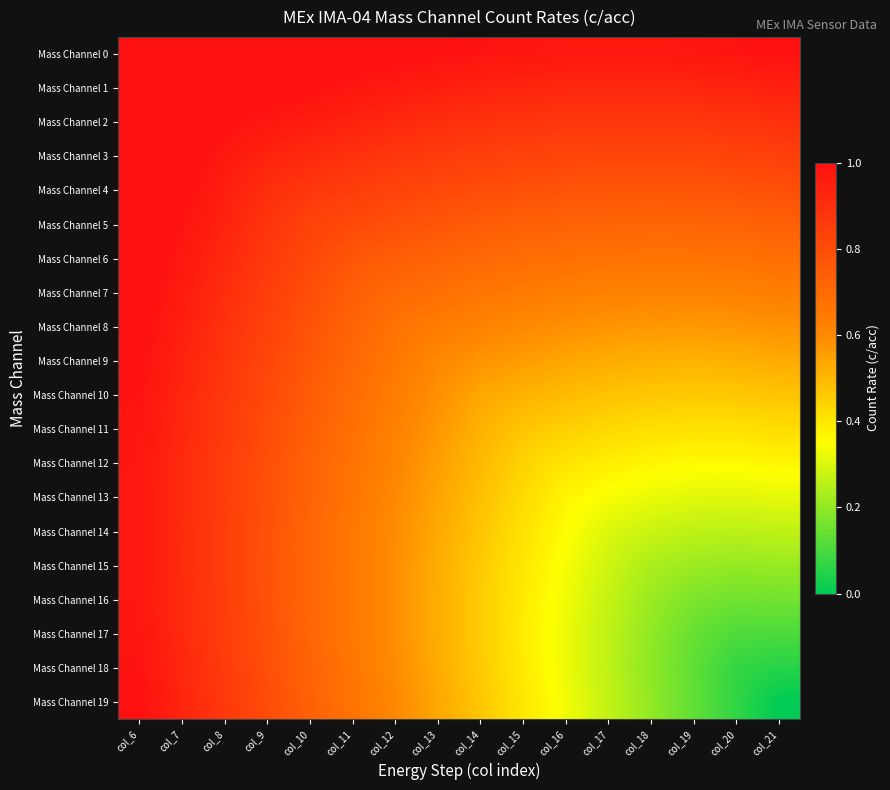

How many series are shown in this chart?

20